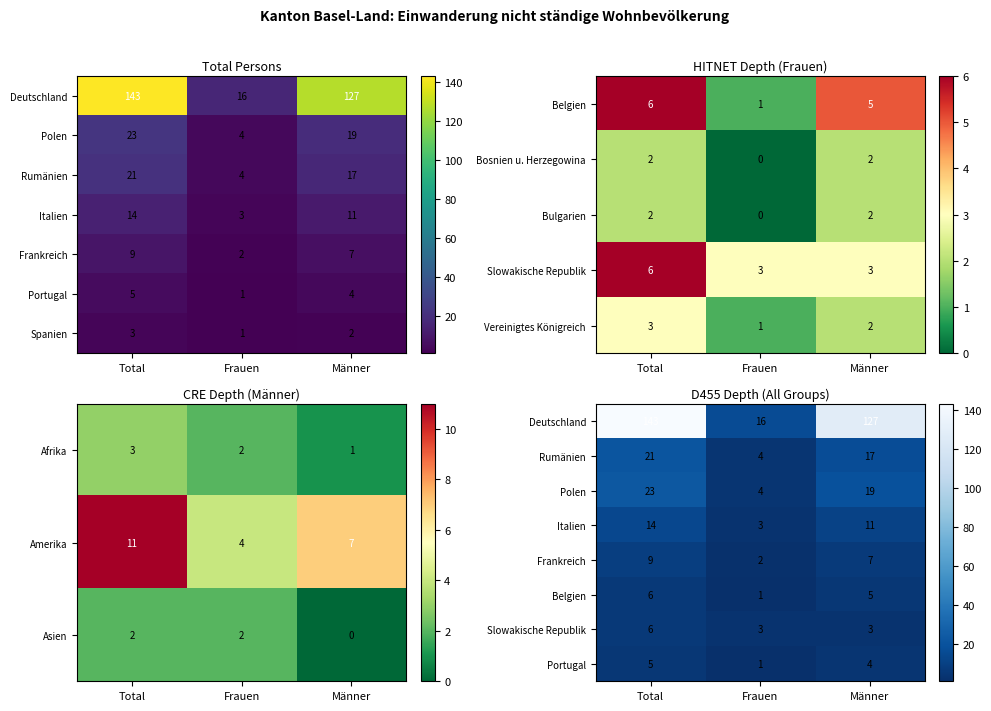

What is the highest value of the Spanien series?

3